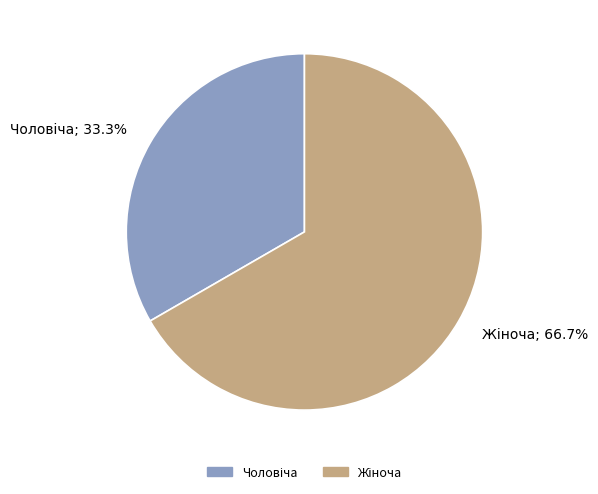

Is there a majority slice in this chart?

Yes